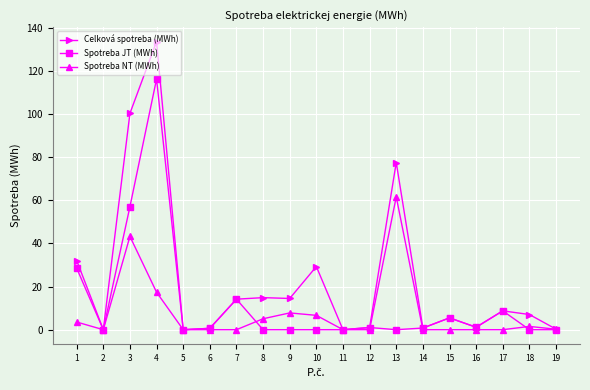

At which category does Spotreba JT (MWh) reach its first local peak?

4